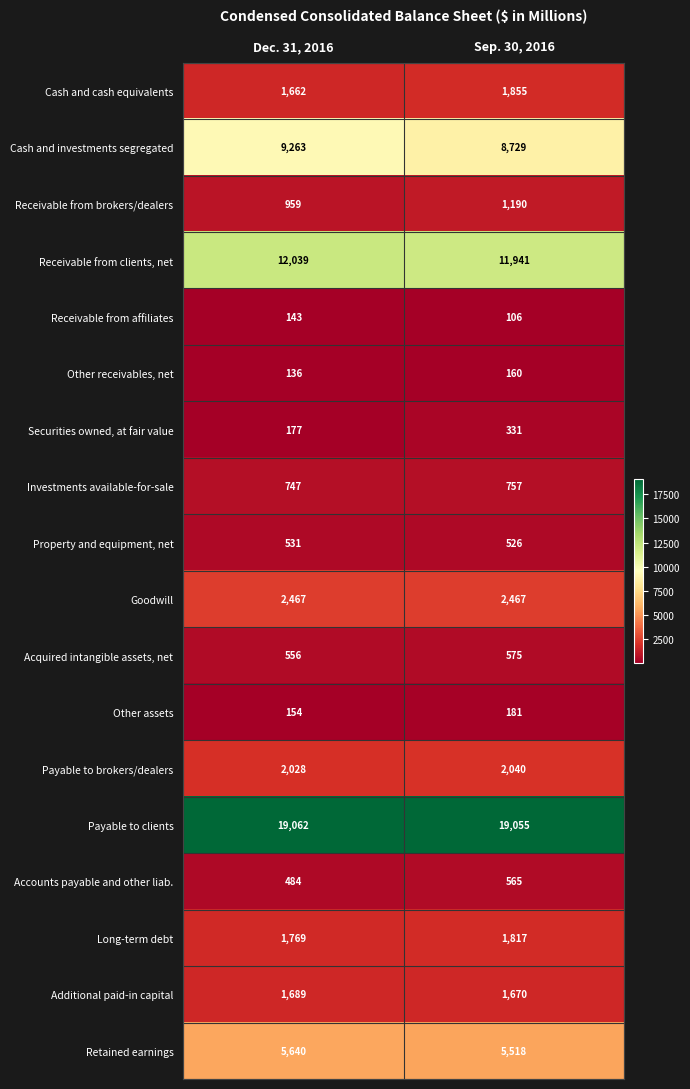

The value of Cash and investments segregated at Sep. 30, 2016 is 2239. True or false?

False